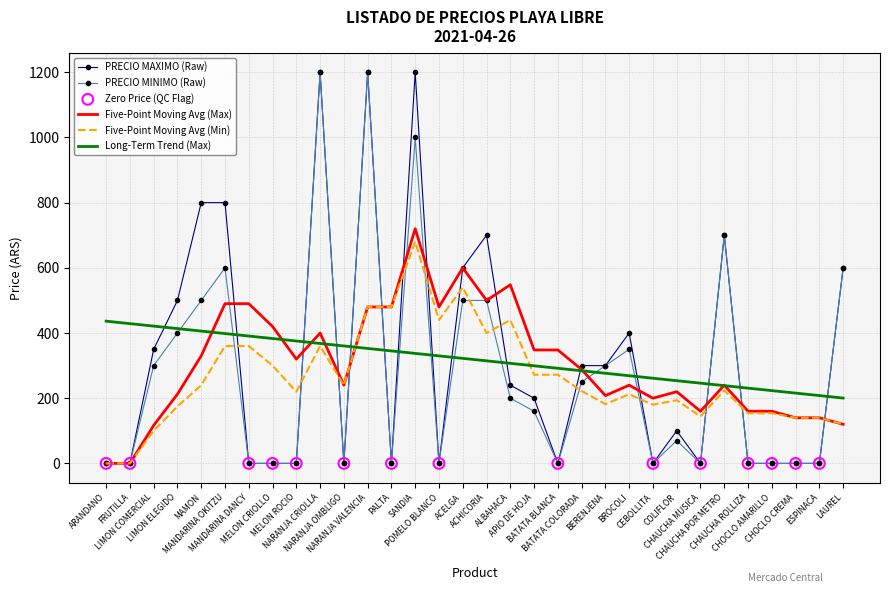

What is the maximum value for PRECIO MINIMO (Raw)?

1200.0